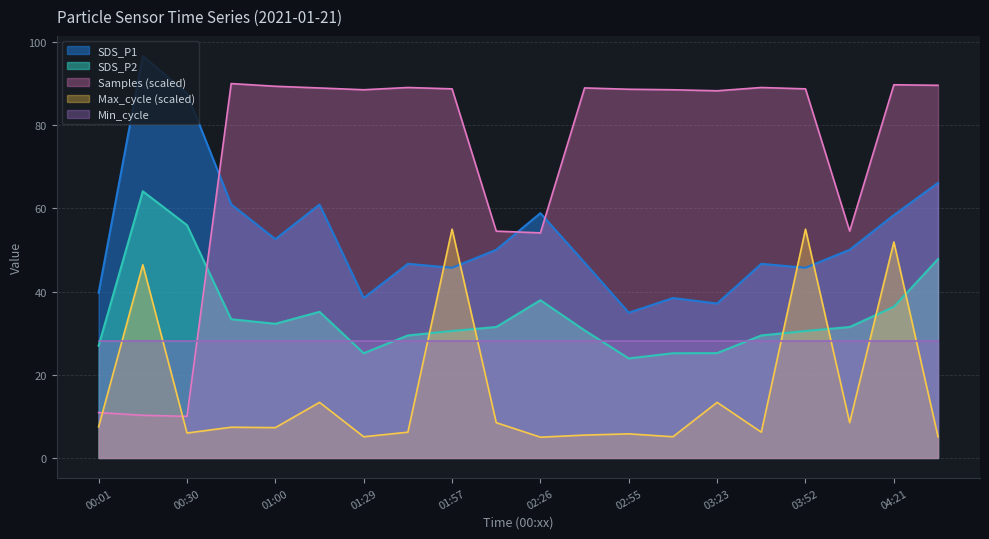

What is the total value across all series at 02:26?

183.9